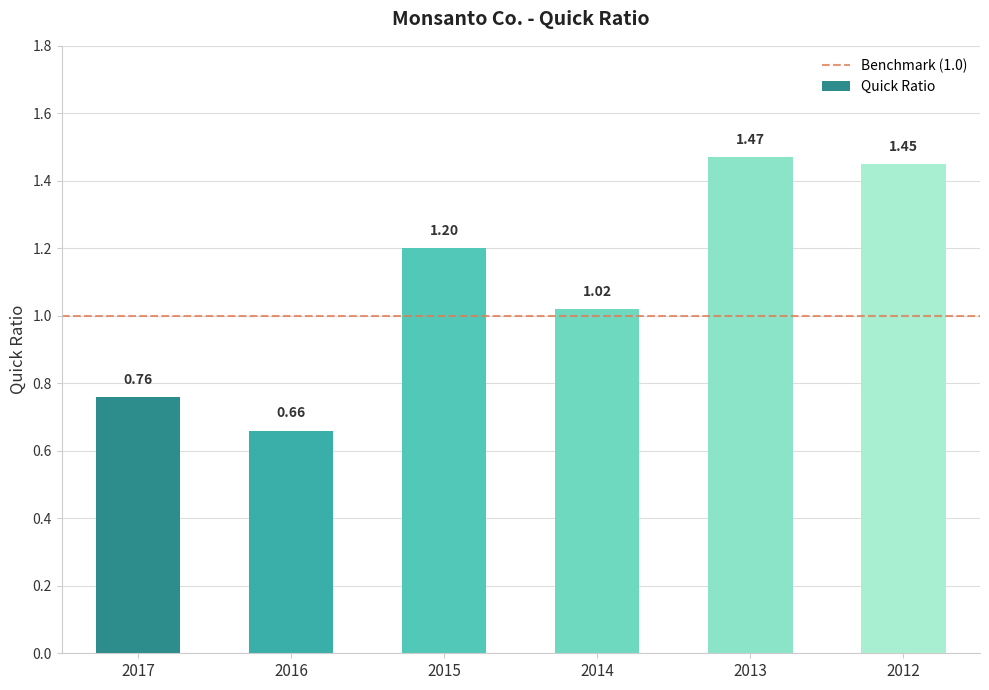

Where does the data first go above 1?

2015